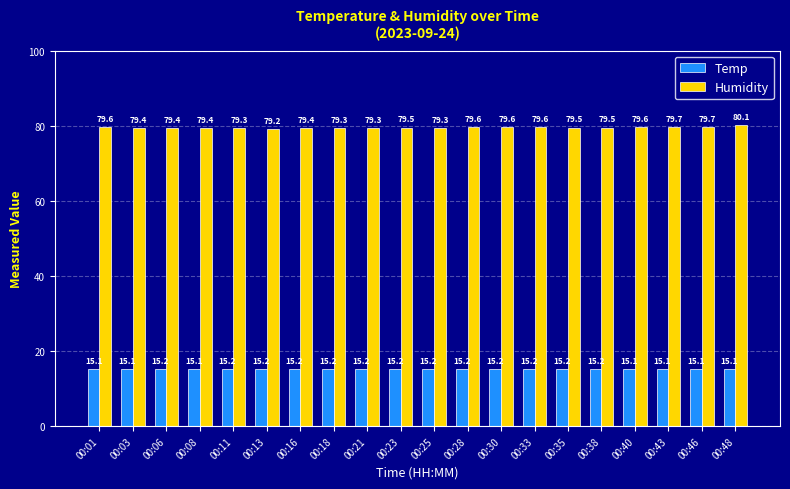

Rank the series by their average value, from highest to lowest.

Humidity, Temp